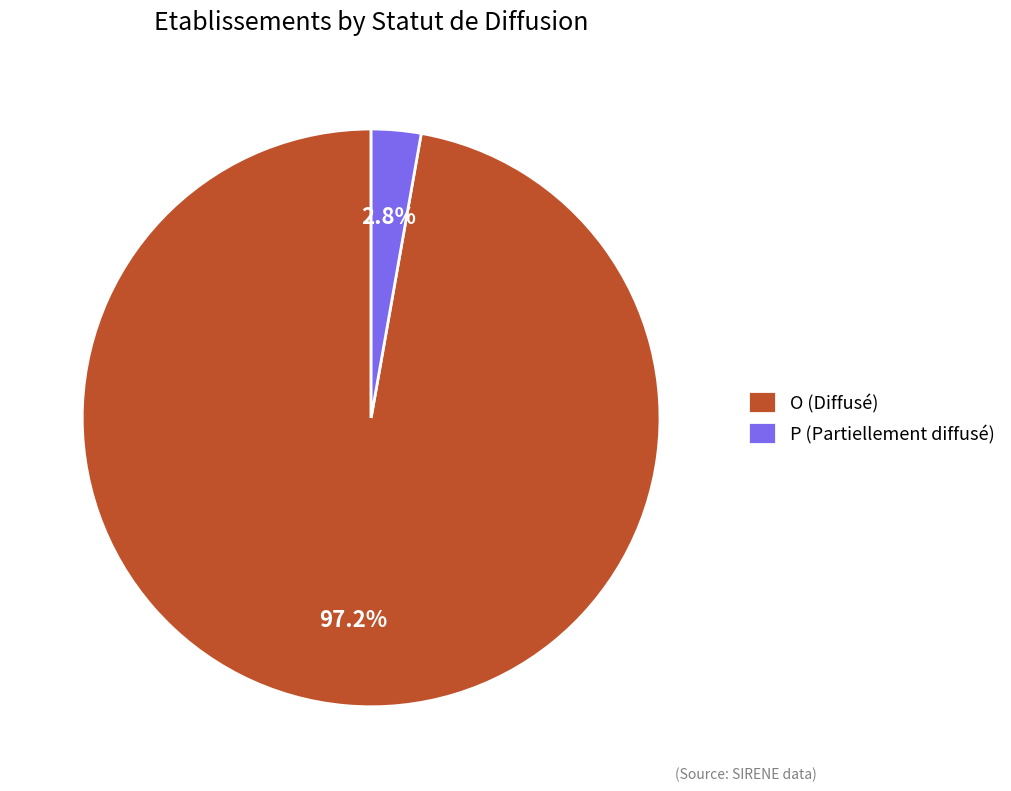

How many slices are in this pie chart?

2